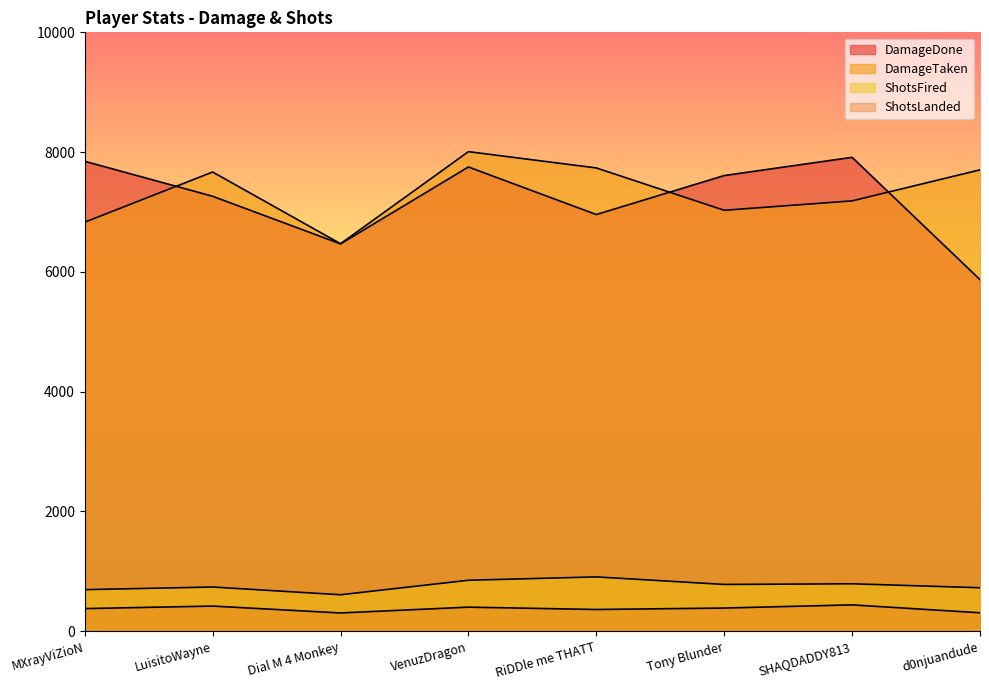

Rank the categories by ShotsLanded value from lowest to highest.

Dial M 4 Monkey, d0njuandude, RiDDle me THATT, MXrayViZioN, Tony Blunder, VenuzDragon, LuisitoWayne, SHAQDADDY813